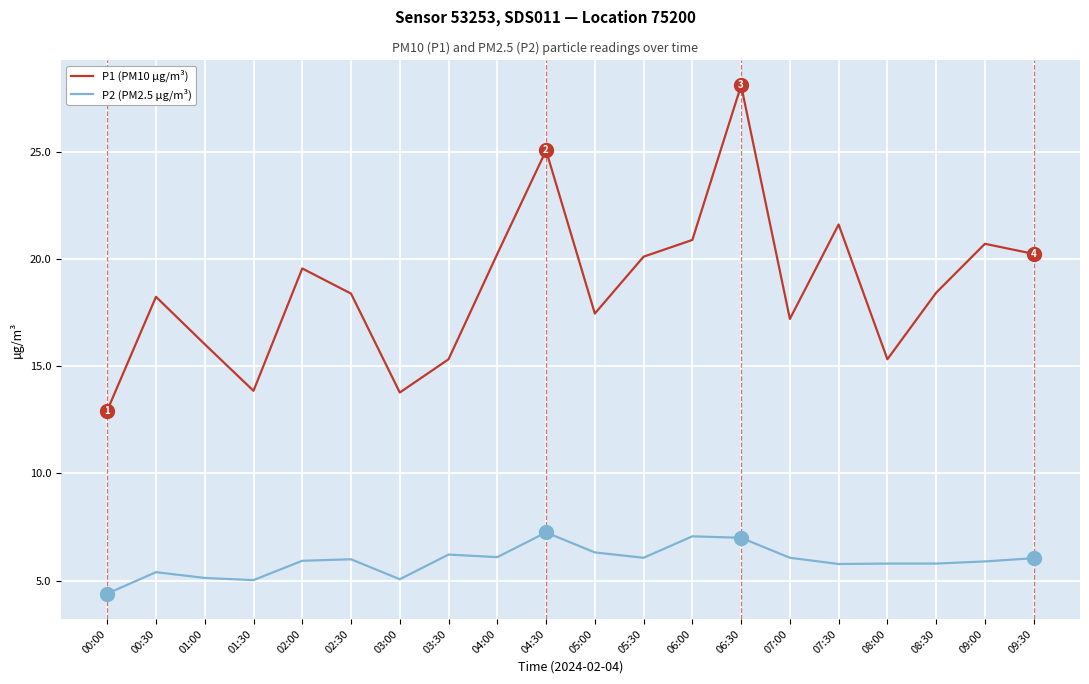

In P1 (PM10 µg/m³), how many points are lower than both neighbors (excluding endpoints)?

5